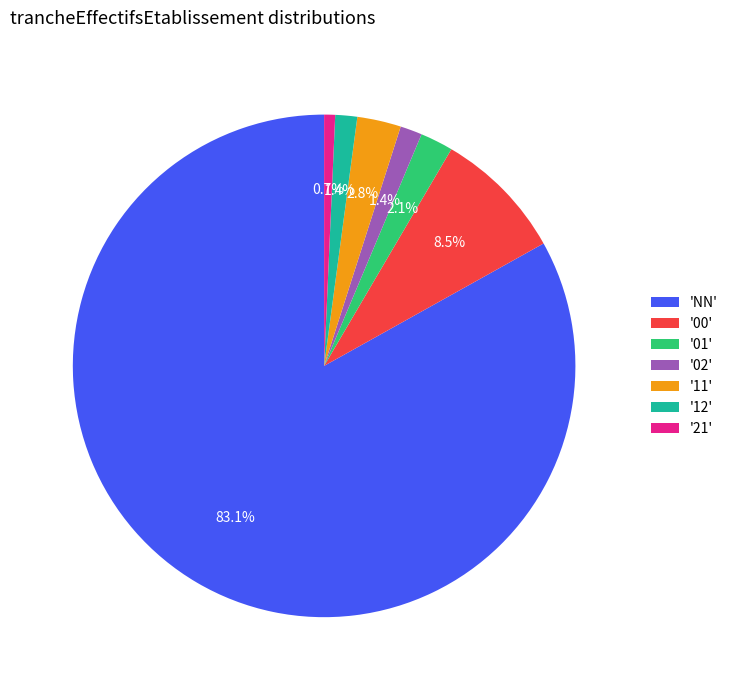

Is there a majority slice in this chart?

Yes